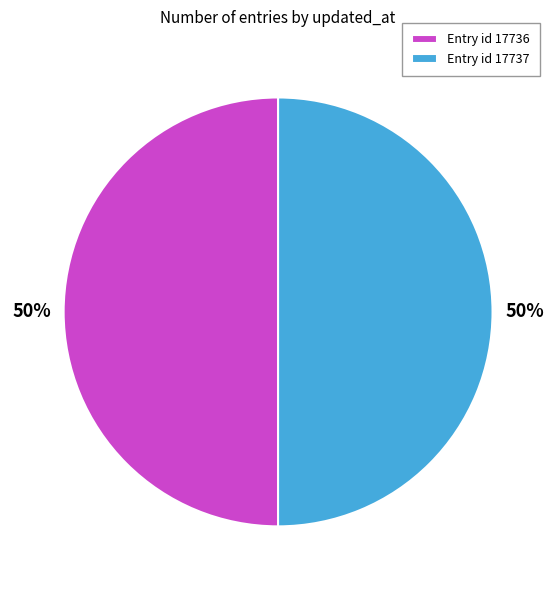

What is the ratio of the value at Entry id 17737 to the value at Entry id 17736?

1.0